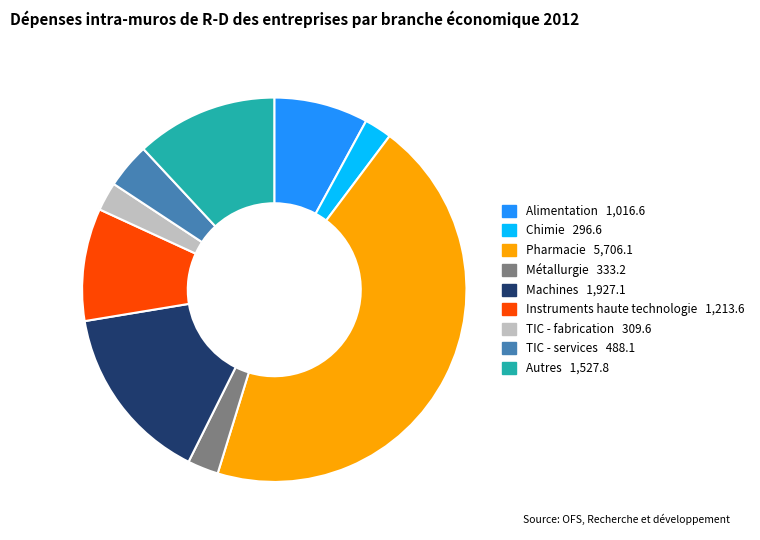

What is the ratio of the value at TIC - fabrication to the value at Alimentation?

0.3